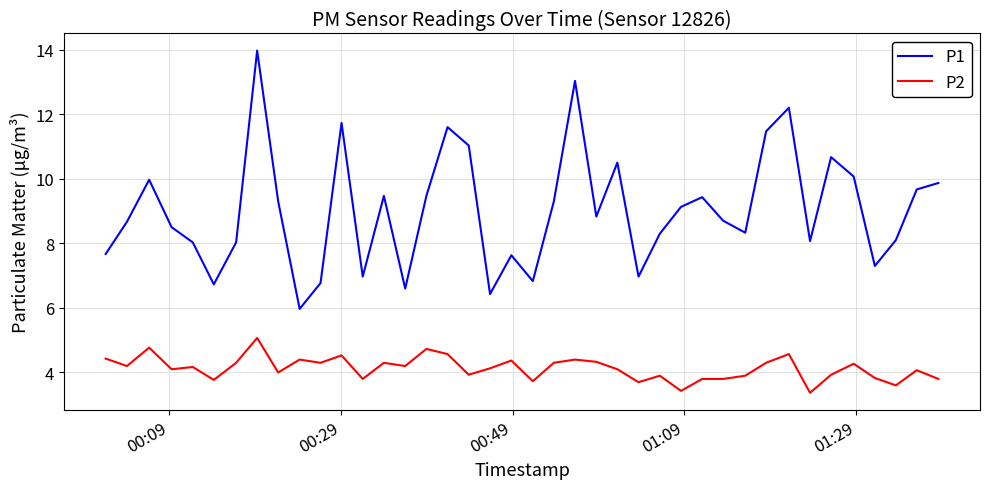

List the series in order of their overall mean, lowest first.

P2, P1